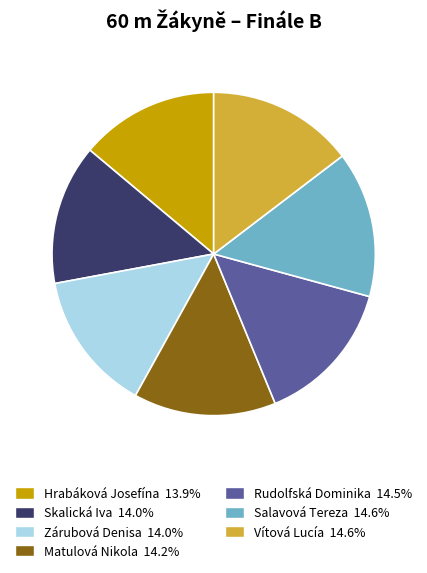

Is the sum of Skalická Iva and Matulová Nikola greater than half?

No